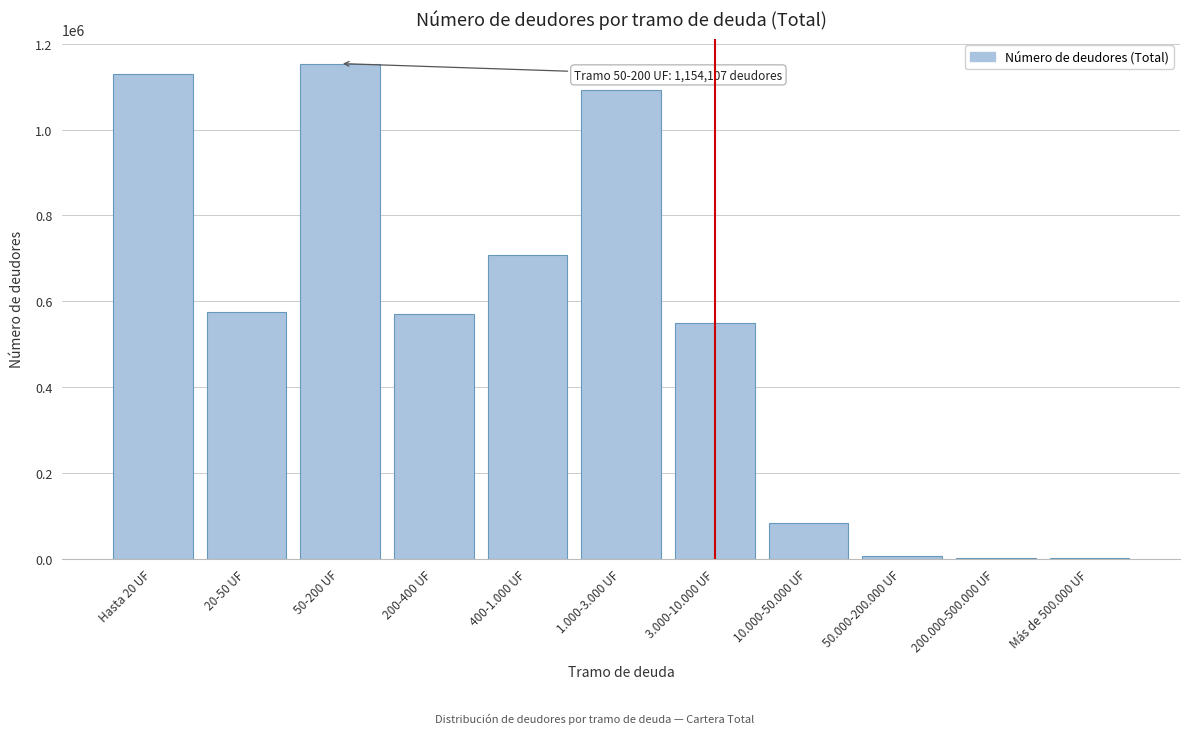

What is the ratio of the value at 200-400 UF to the value at 50-200 UF?

0.5